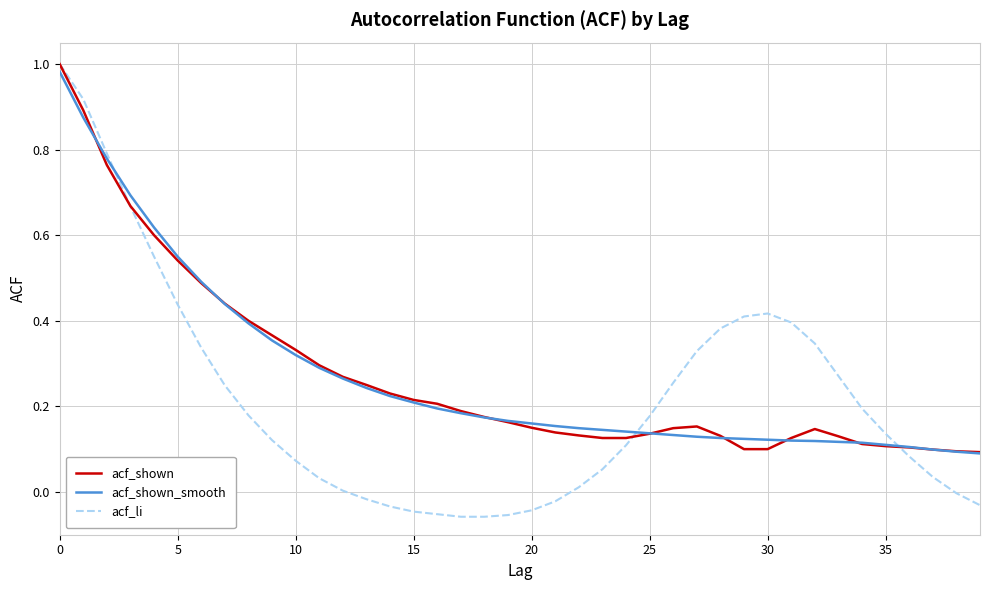

Which series has the largest range (max minus min)?

acf_li